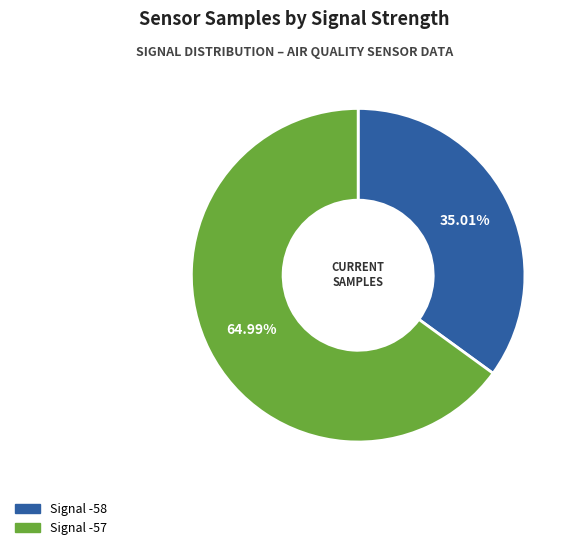

Rank the categories by value from lowest to highest.

Signal -58, Signal -57